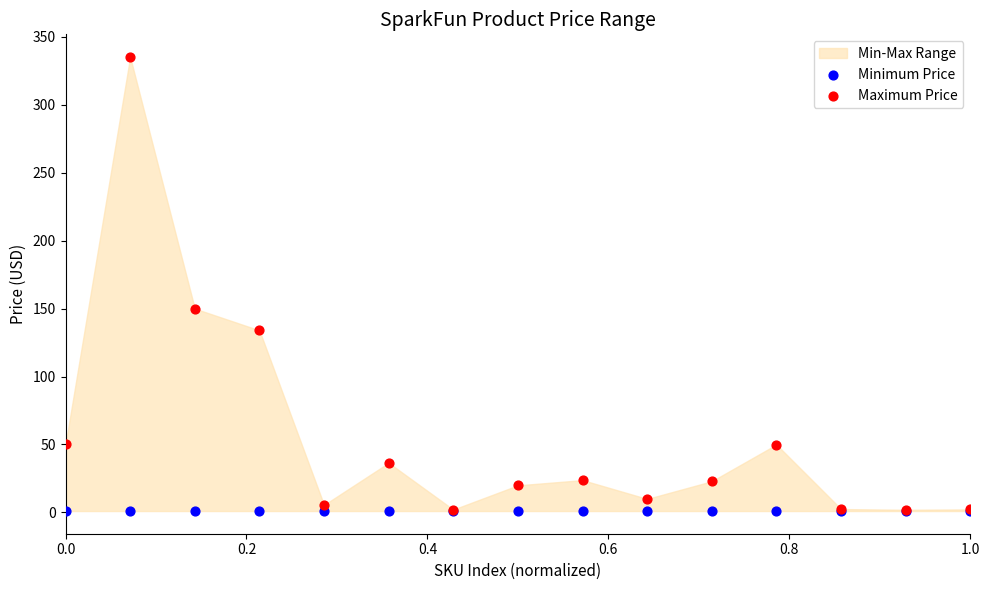

Which series has the widest spread of Y values?

Maximum Price